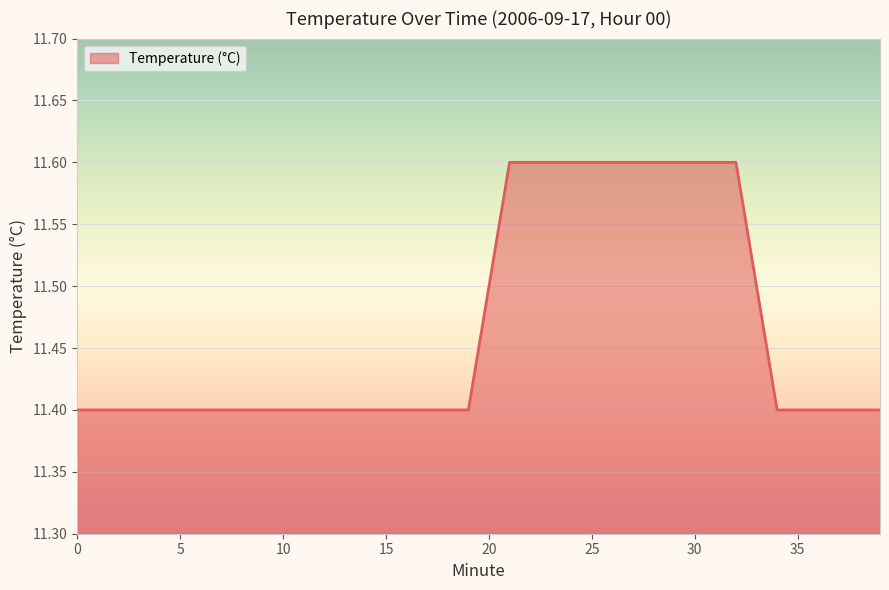

What is the maximum value shown in the chart?

11.6